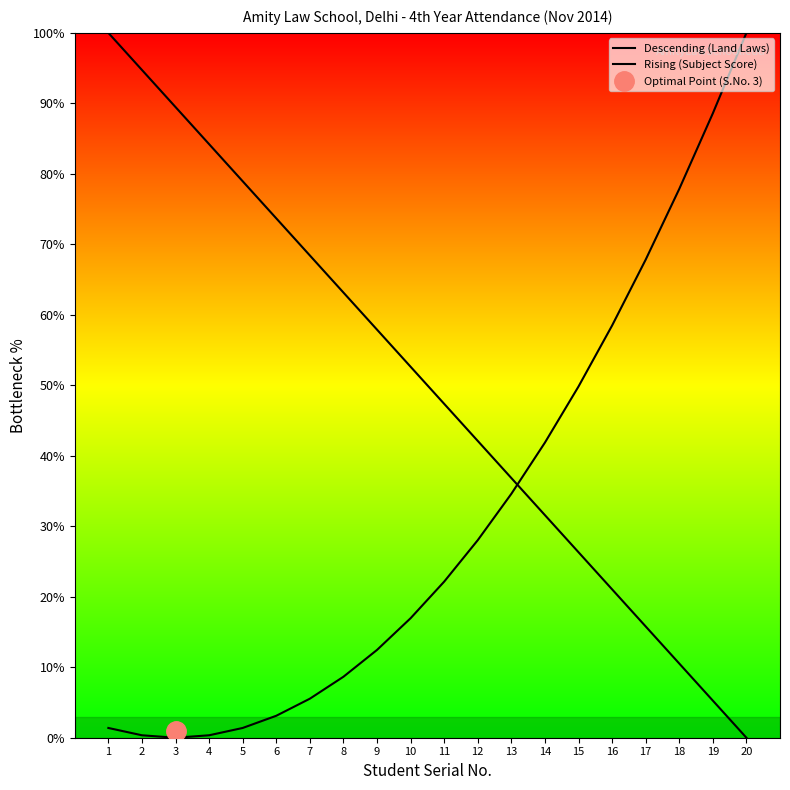

What is the sum of the Descending (Land Laws) values at 9 and 13?

94.7